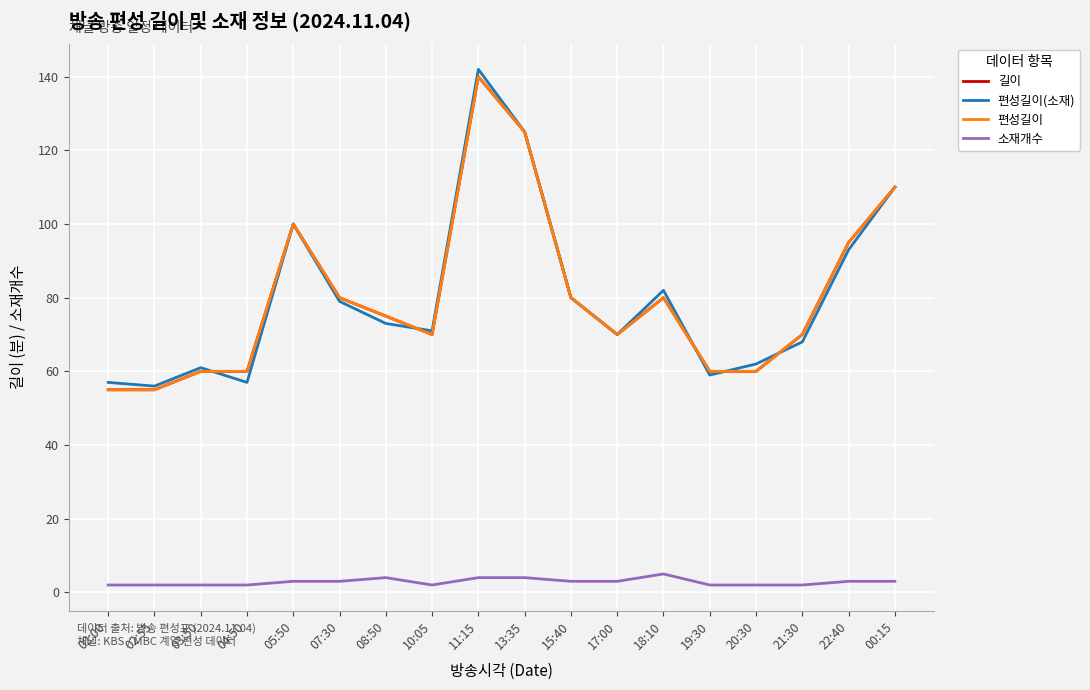

The 편성길이 series shows 55 at 02:00. True or false?

True